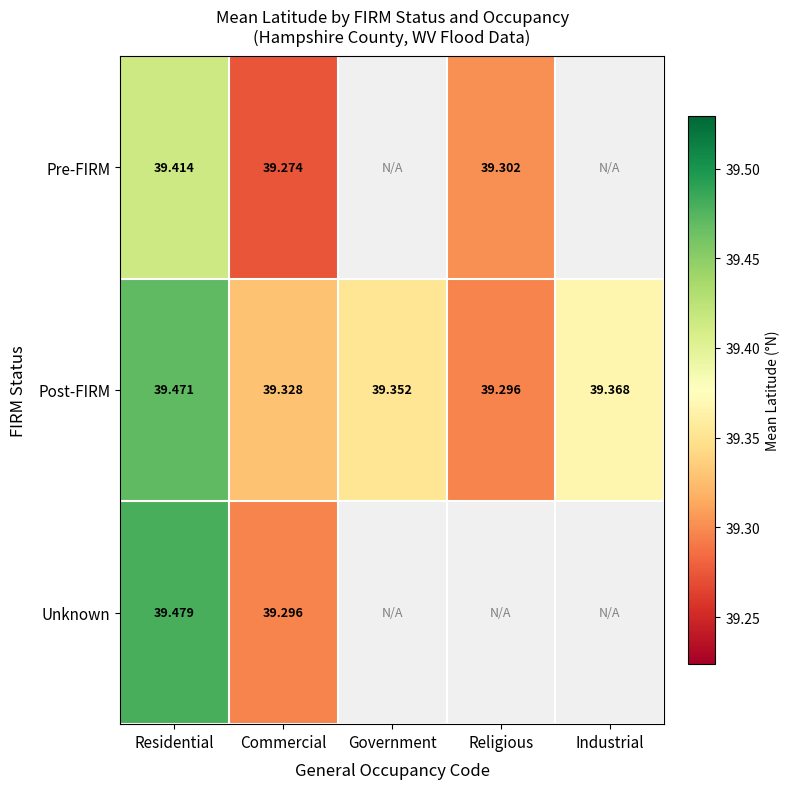

At which label is Post-FIRM closest to 39?

Religious